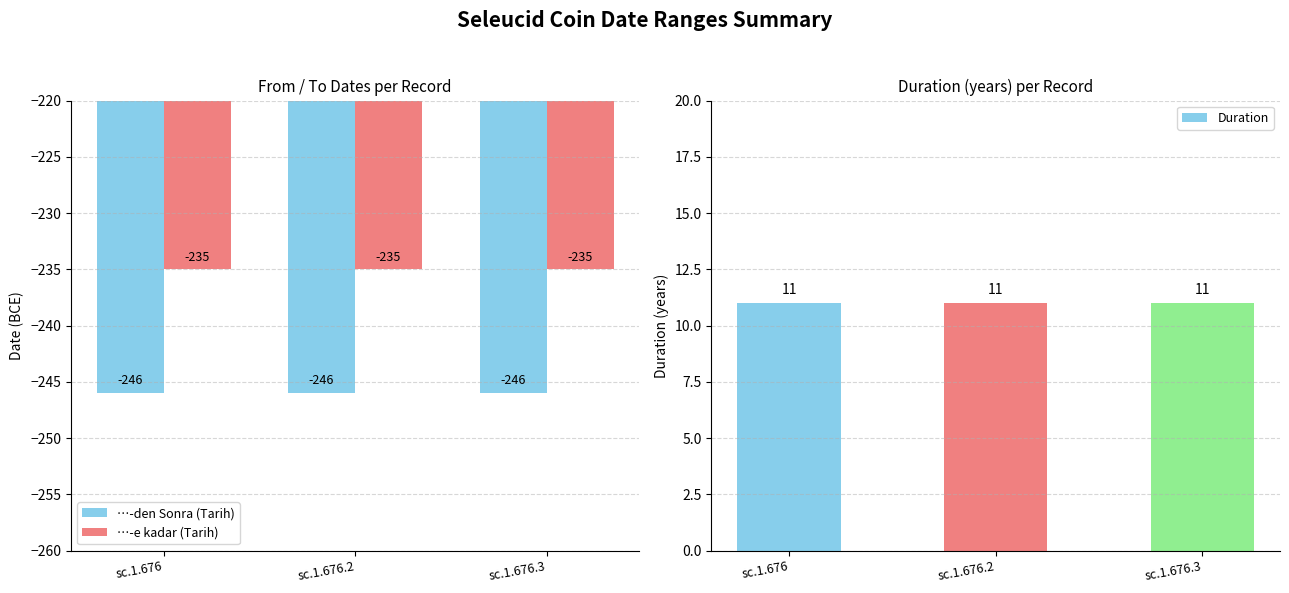

Read the …-den Sonra (Tarih) value at sc.1.676.3.

-246